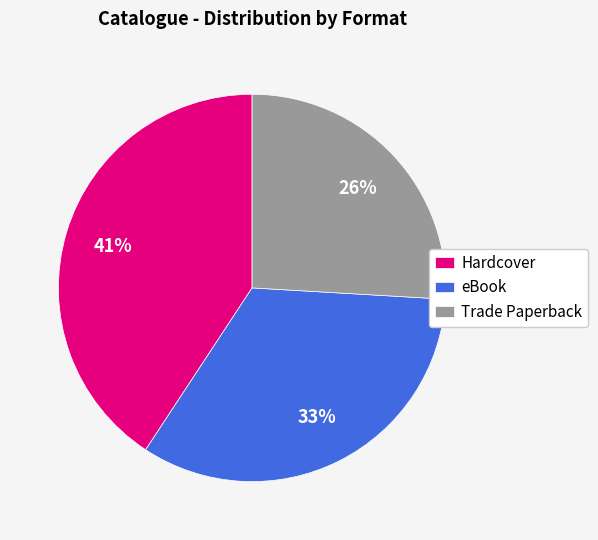

Is there any slice that represents more than half of the pie?

No